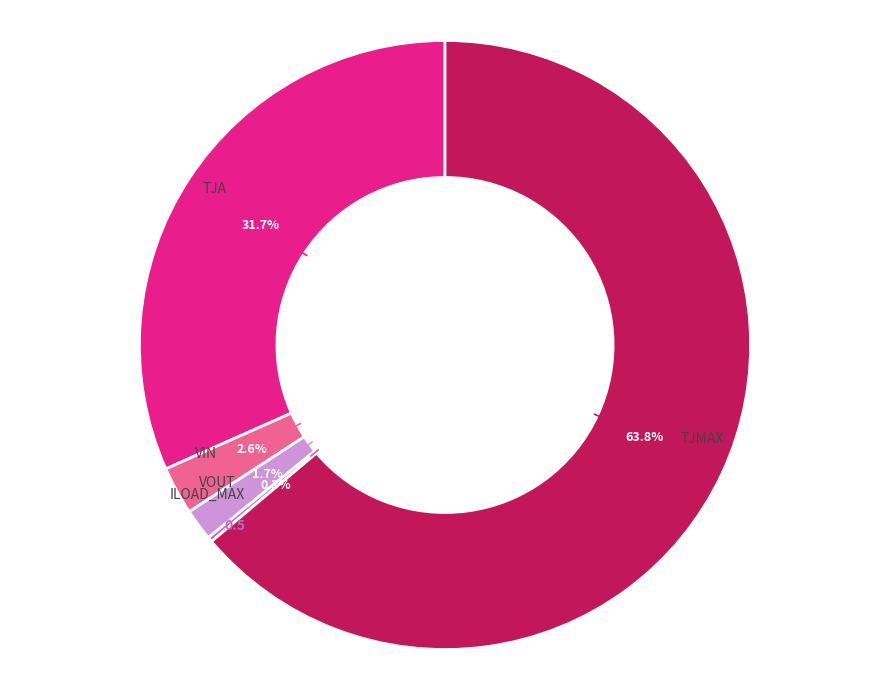

Does any single category account for the majority?

Yes